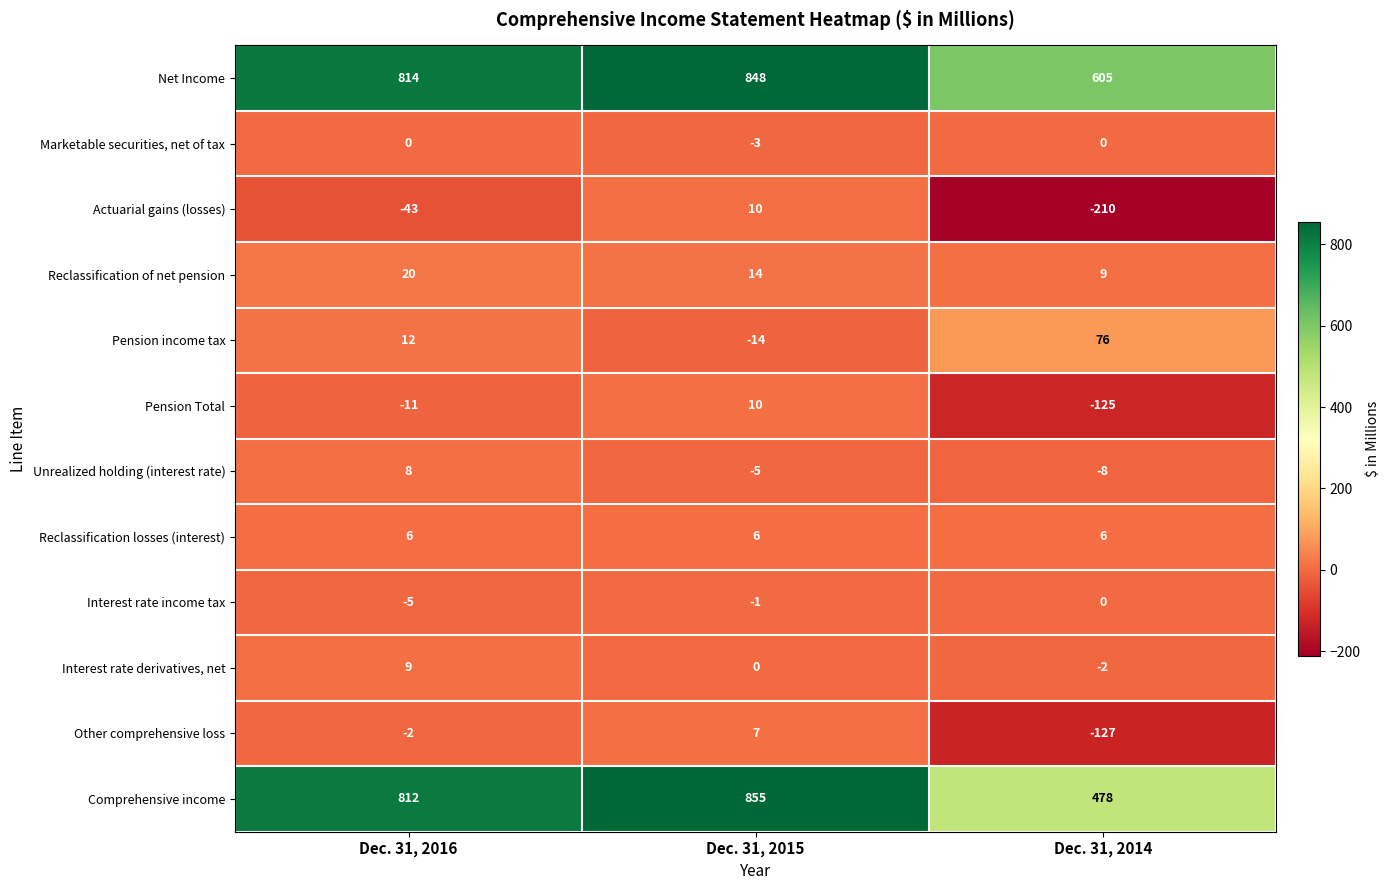

Which series has the largest range (max minus min)?

Comprehensive income